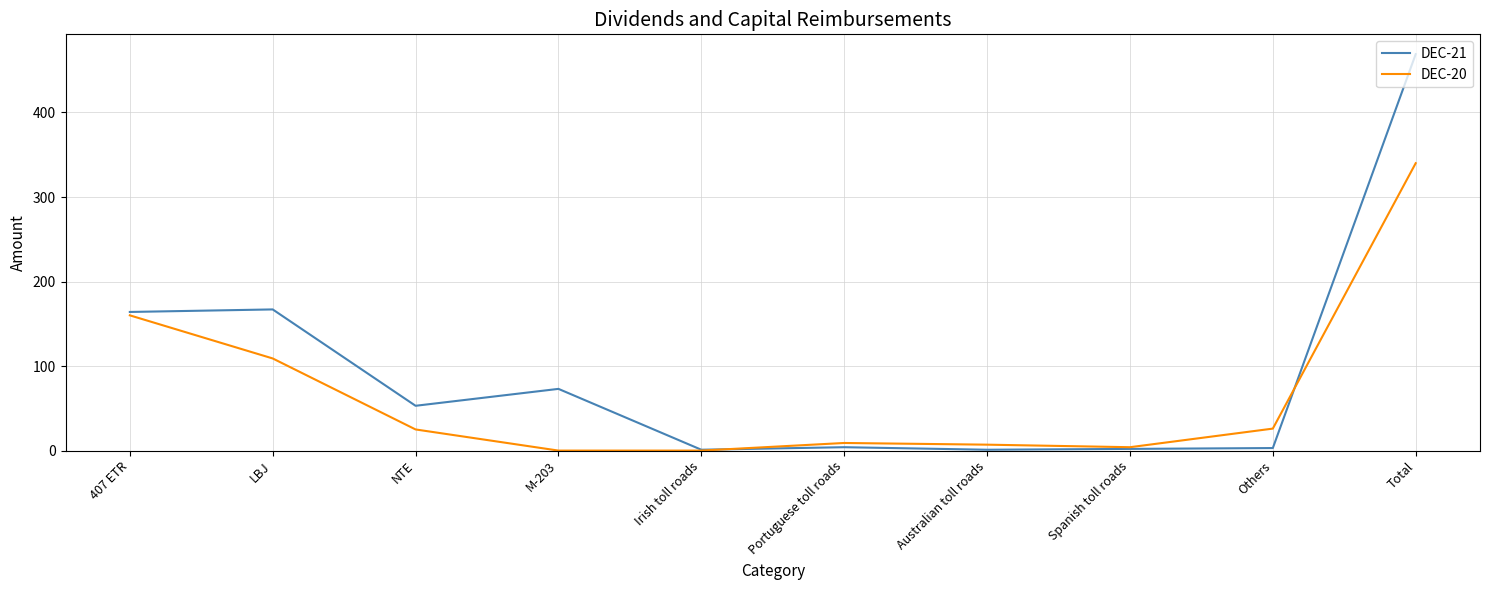

What is the highest value of the DEC-20 series?

340